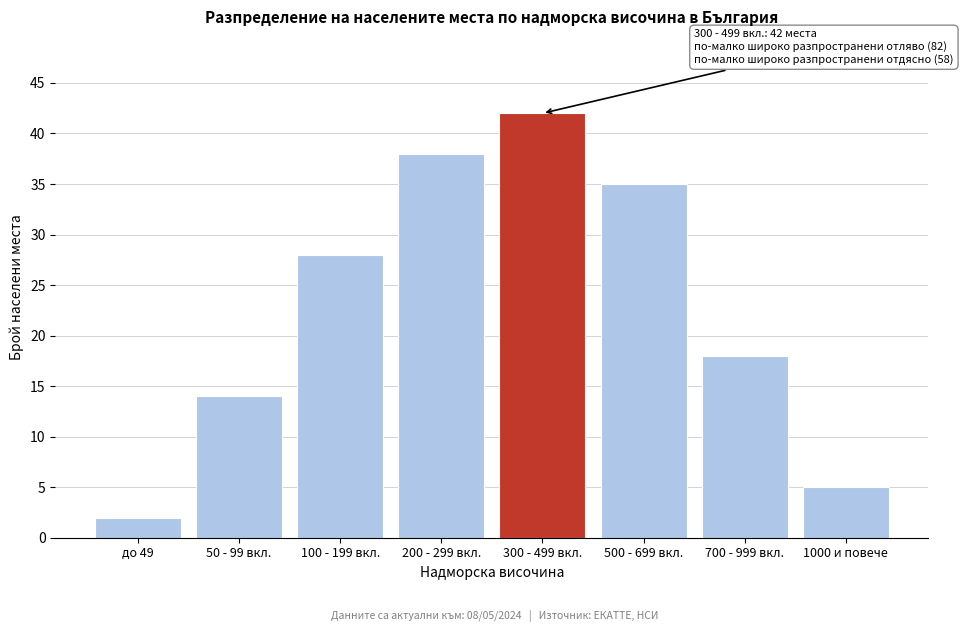

Reading left to right, what are all the values shown in this chart?

до 49=2	50 - 99 вкл.=14	100 - 199 вкл.=28	200 - 299 вкл.=38	300 - 499 вкл.=42	500 - 699 вкл.=35	700 - 999 вкл.=18	1000 и повече=5